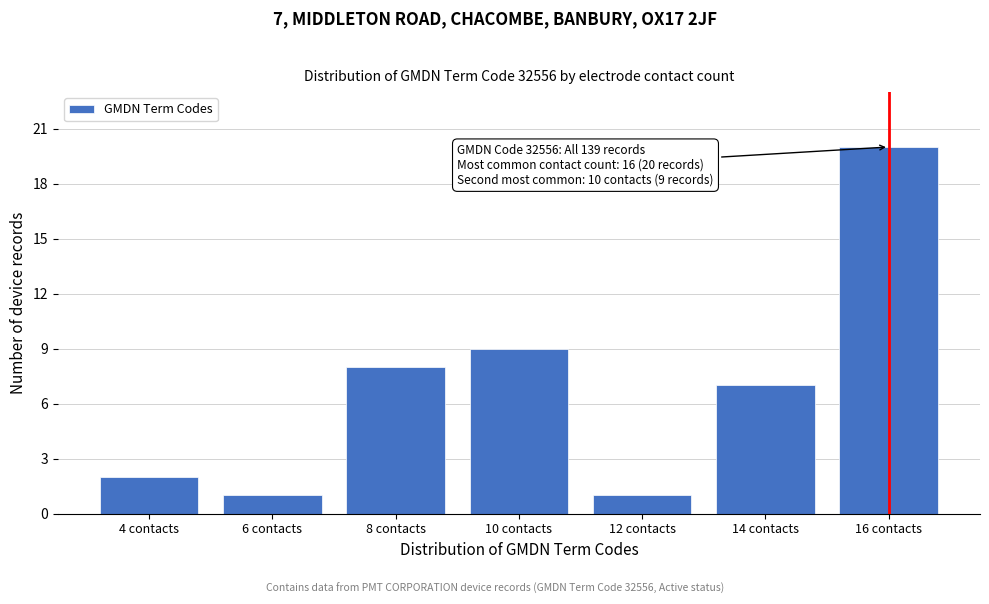

Reading right to left, transcribe all the data shown in this chart.

20	7	1	9	8	1	2